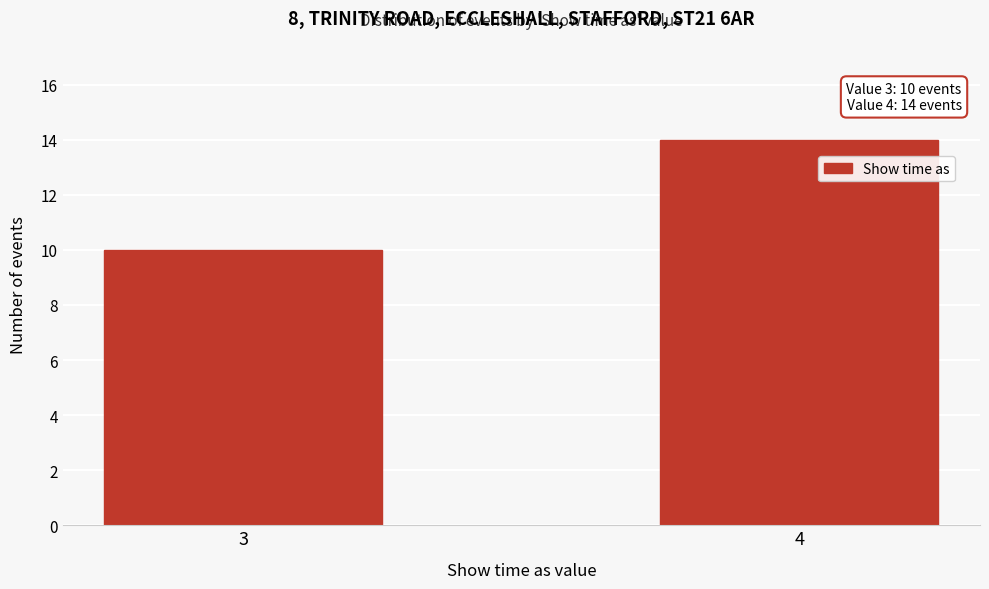

Reading left to right, list all the values displayed in this chart.

3=10	4=14